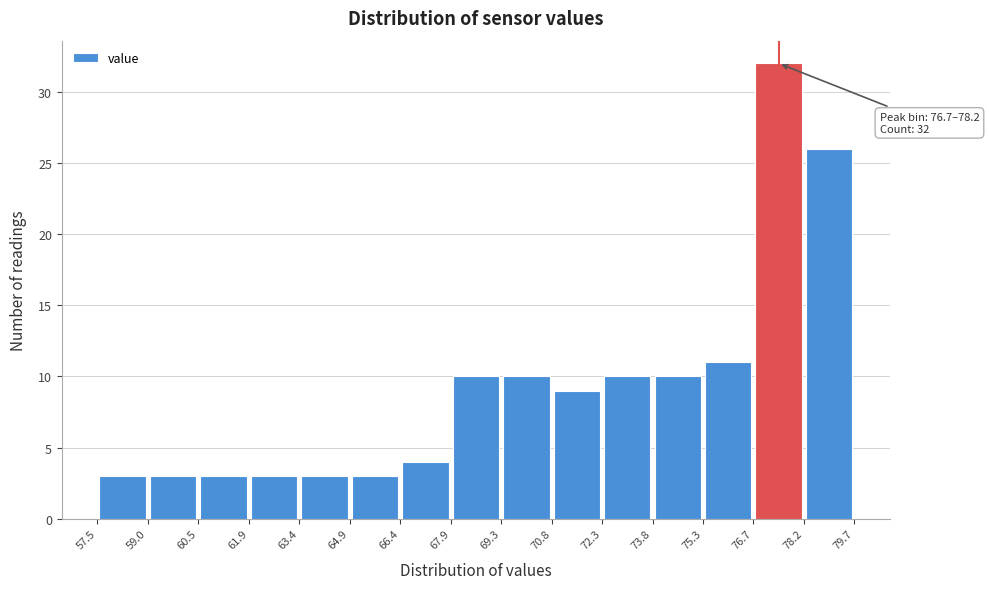

Which range on the x-axis has the tallest bar?

76.7 to 78.2